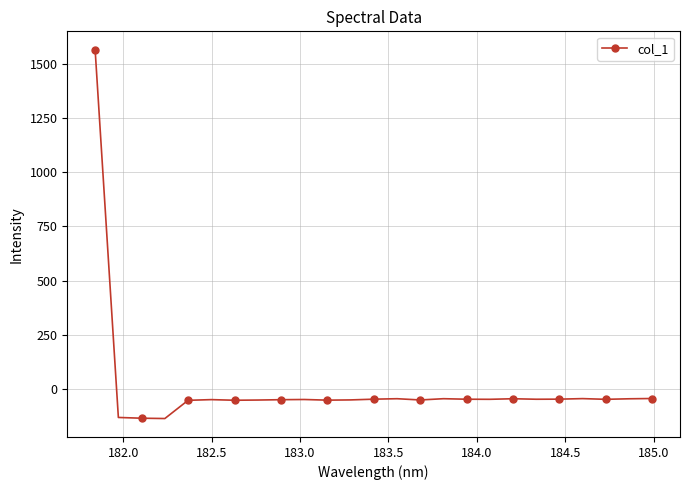

What is the value of the 17th point from the left?

-48.2